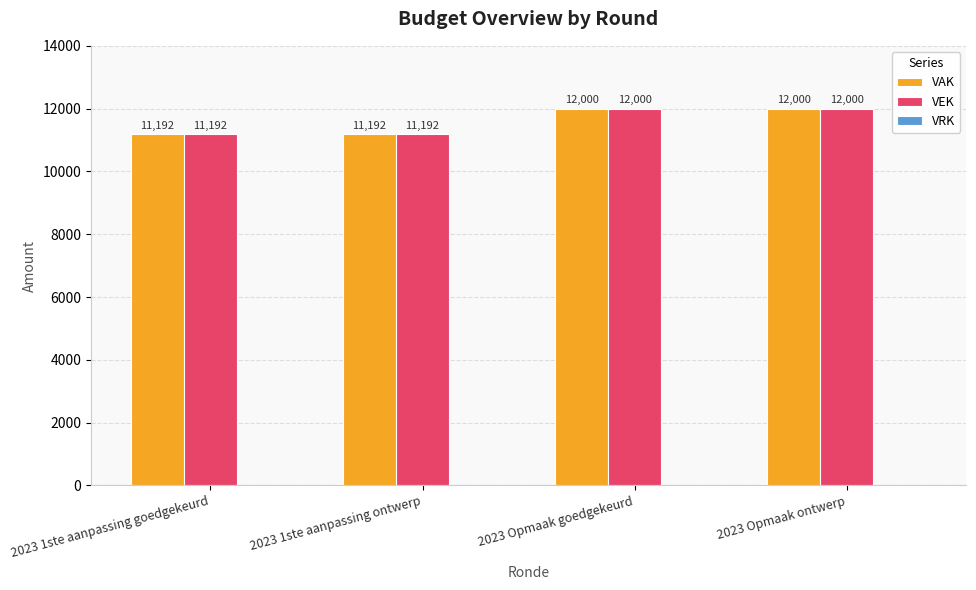

Is the value of VAK at 2023 Opmaak goedgekeurd greater than the value of VEK at 2023 1ste aanpassing goedgekeurd?

Yes